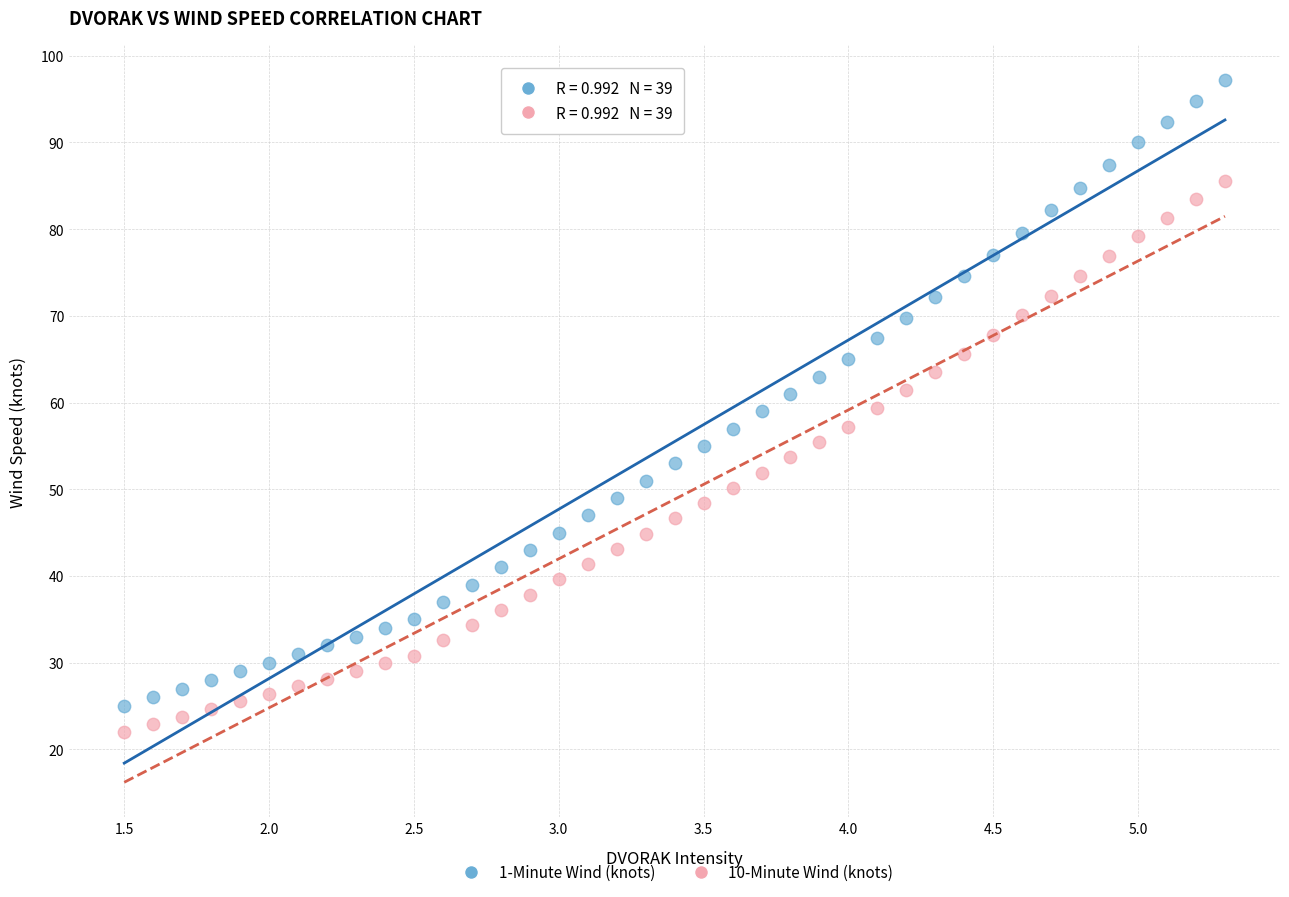

Across all data points, what is the range of Y values (max minus min)?

75.2